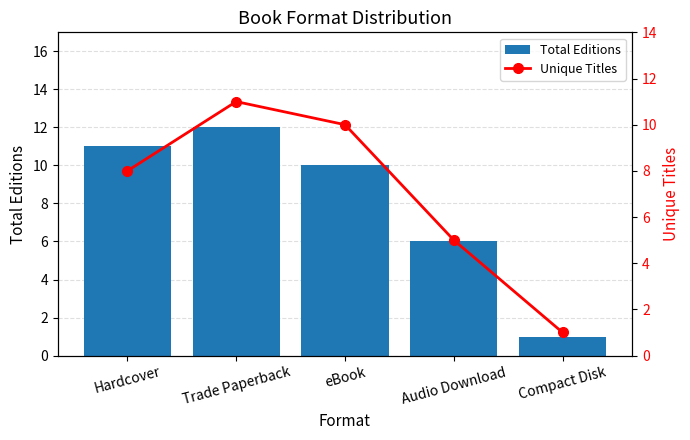

Rank the series by their average value, from highest to lowest.

Total Editions, Unique Titles